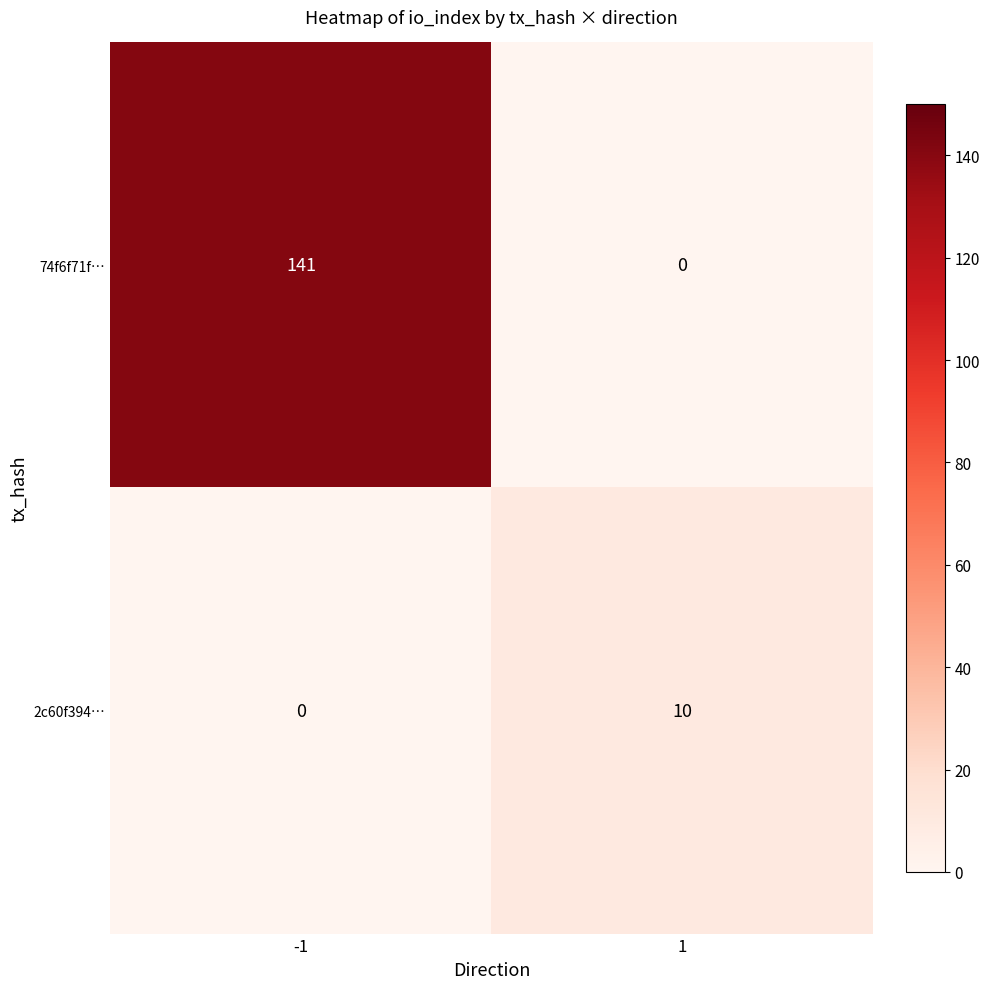

What is the maximum value shown in the chart?

141